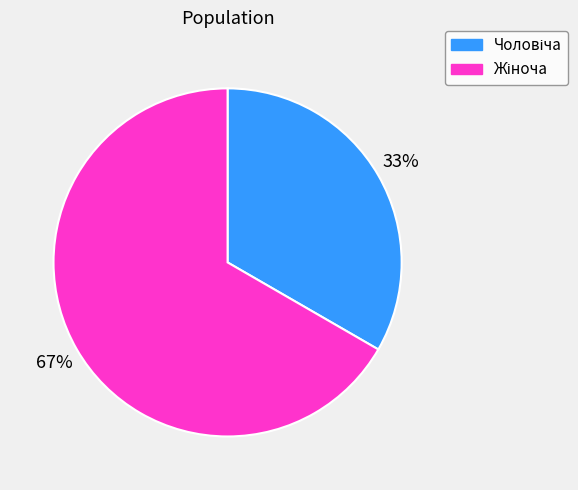

Is there a majority slice in this chart?

Yes